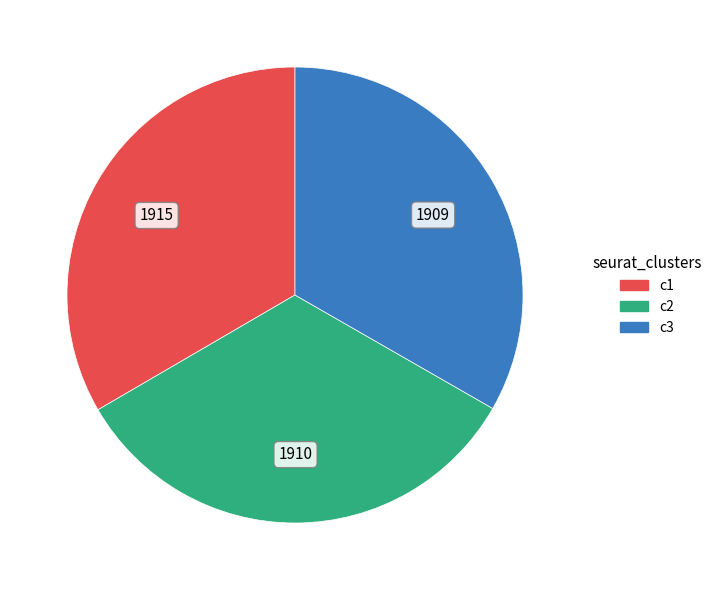

What is the ratio of the value at c3 to the value at c2?

1.0